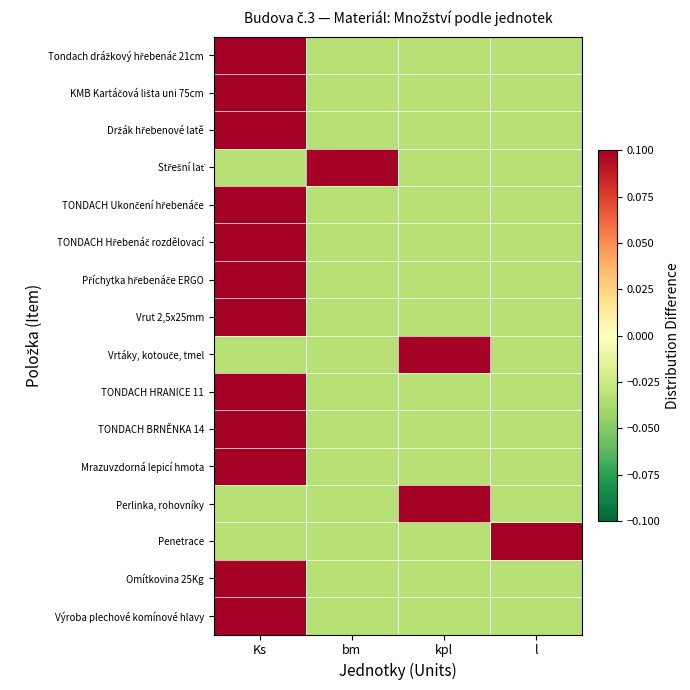

Which series changed the most between Ks and l?

Tondach drážkový hřebenáč 21cm